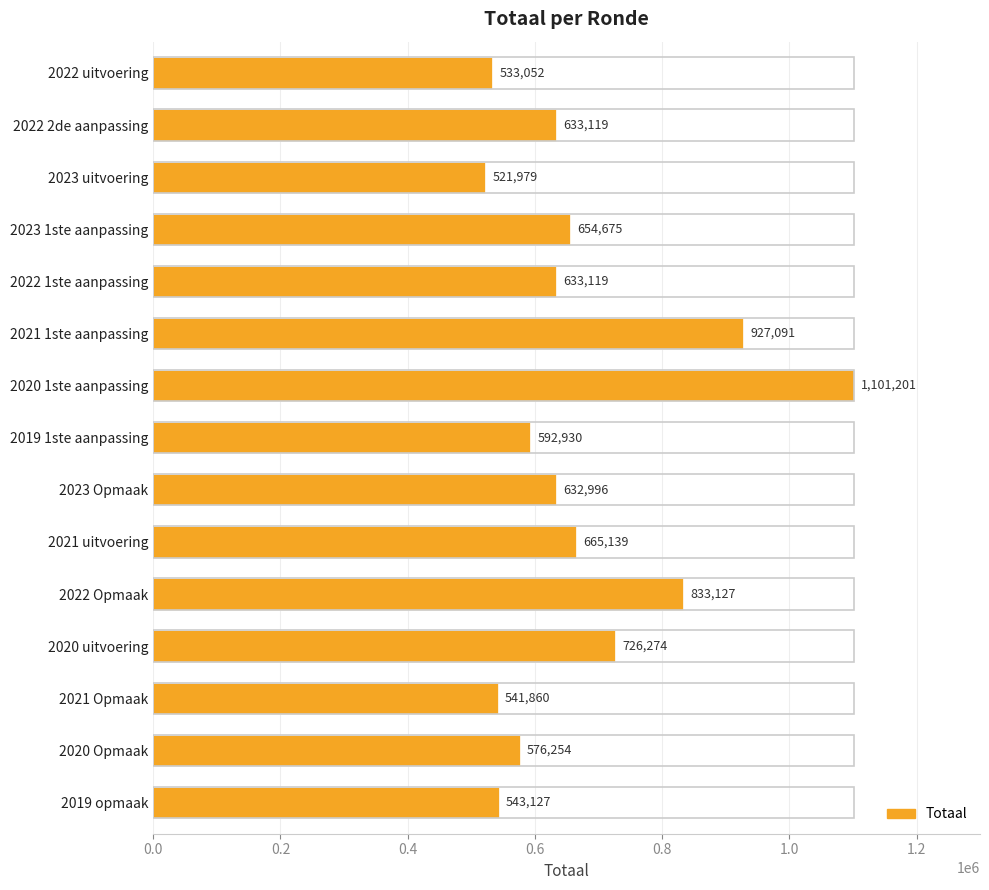

What is the sum of all values?

10115943